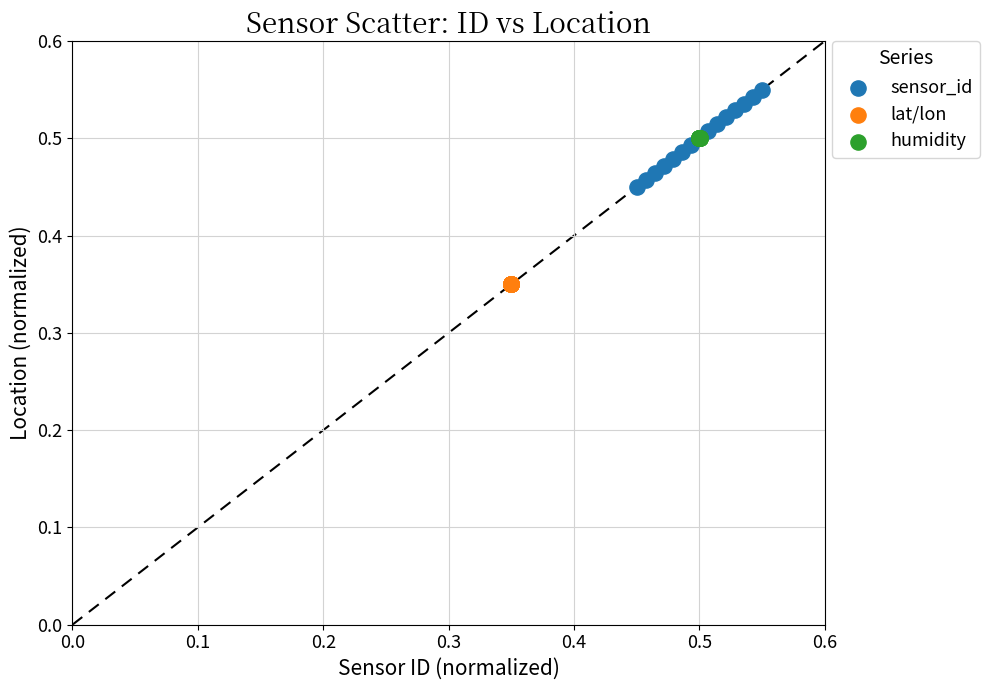

Which series reaches the minimum Y coordinate?

lat/lon